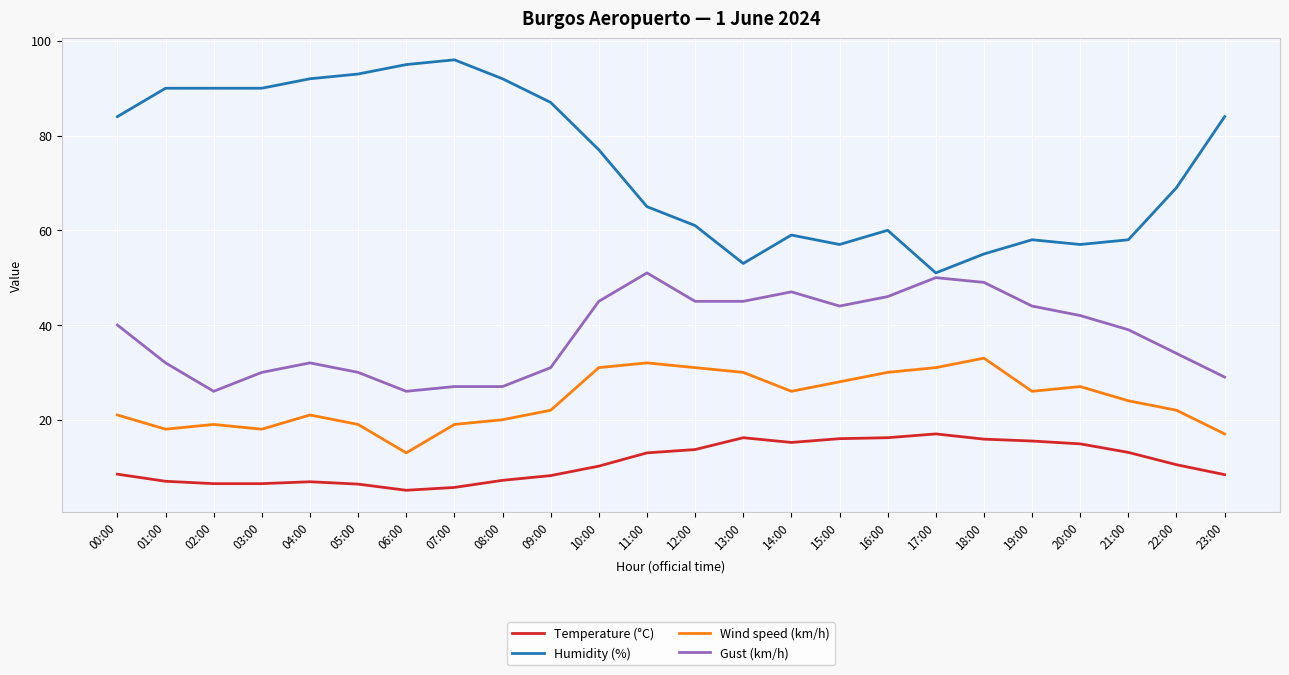

Which series changed the most between 07:00 and 20:00?

Humidity (%)